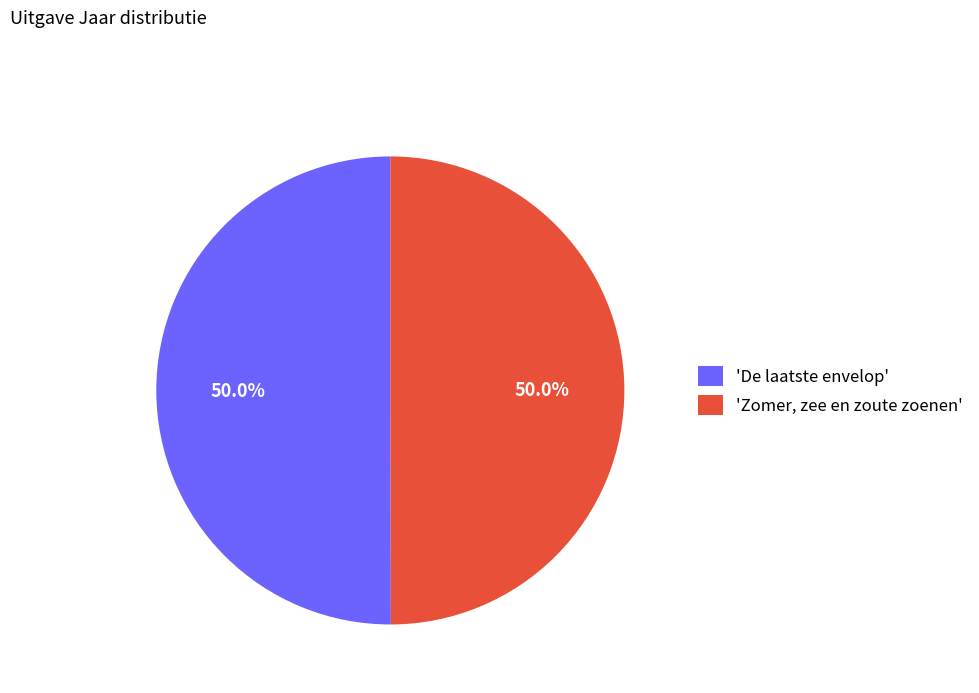

Approximately how many times larger is the value at 'De laatste envelop' compared to 'Zomer, zee en zoute zoenen'?

1.0